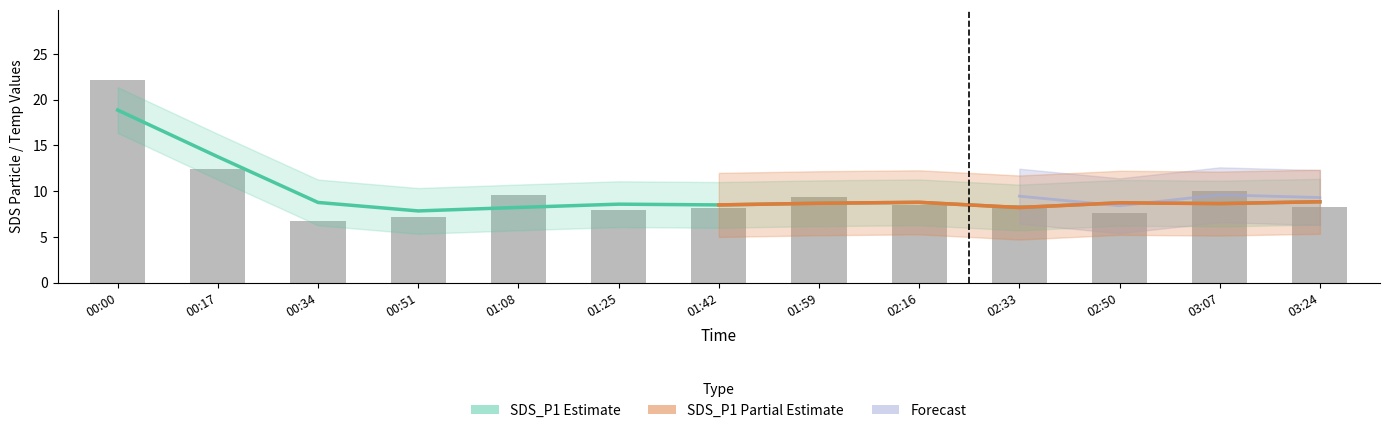

What is the label of the 13th bar from the right?

00:00